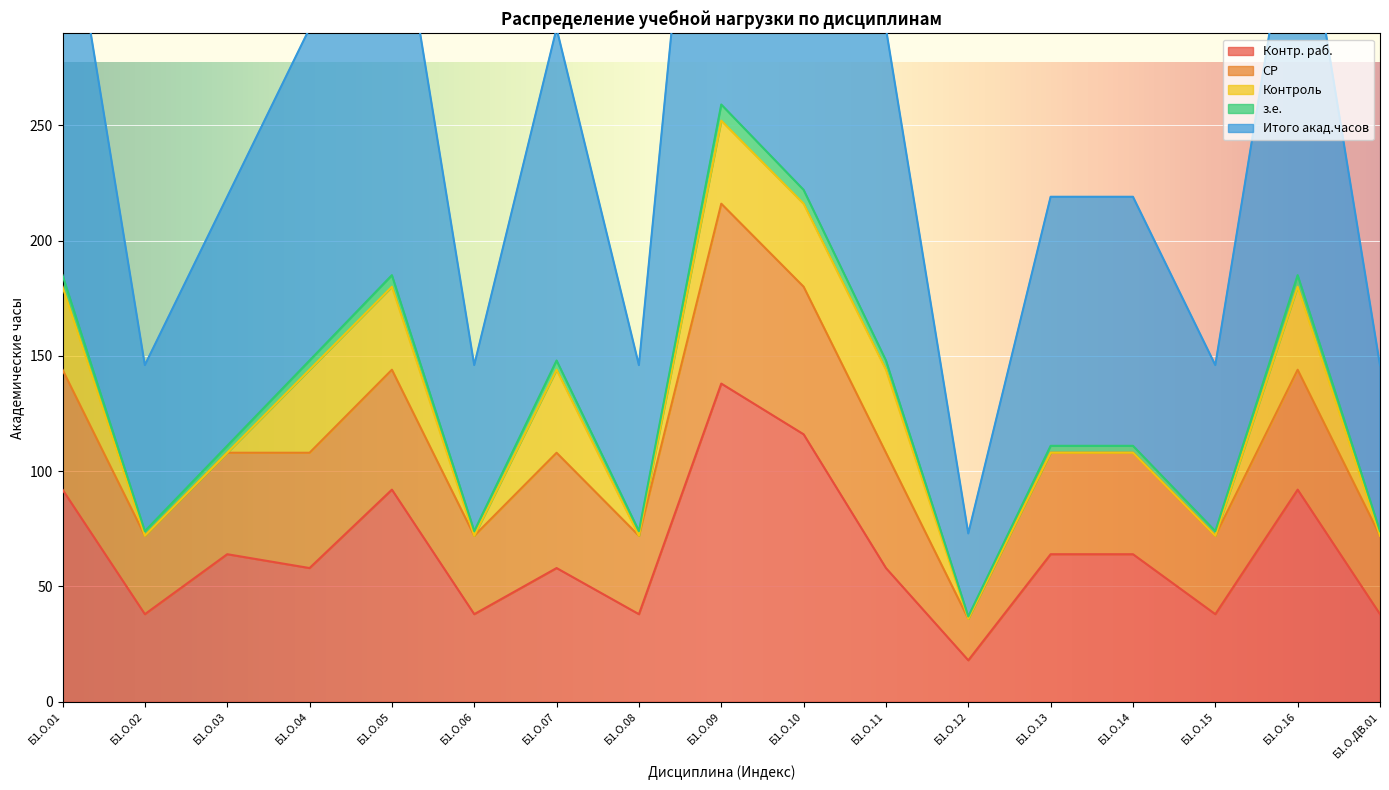

What is the difference between the second highest and minimum values in the Итого акад.часов series?

185